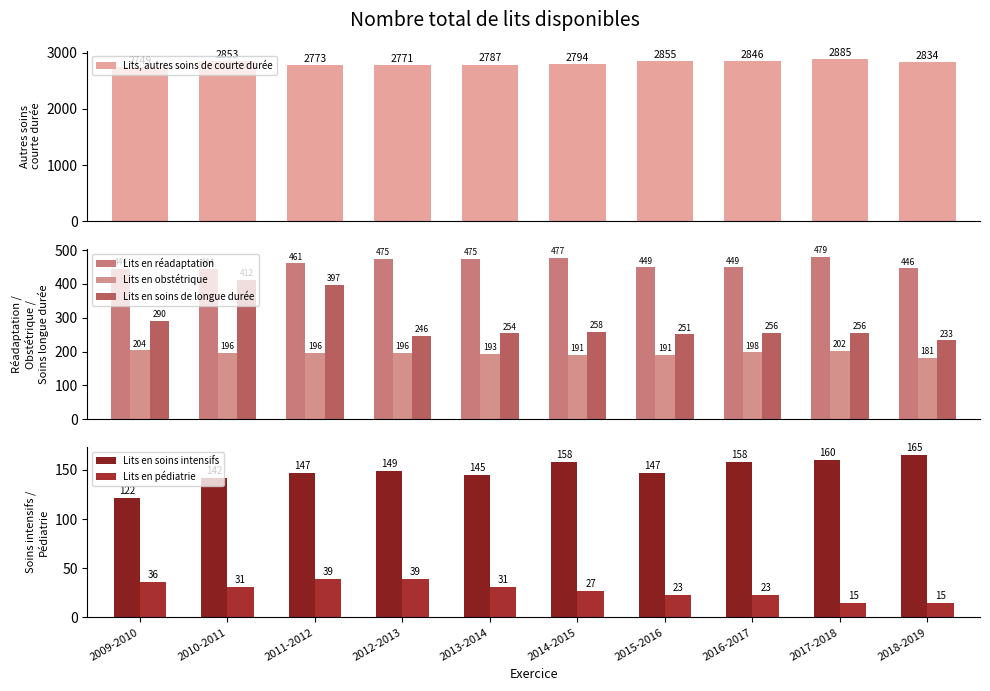

What is the label of the 6th bar from the left?

2014-2015